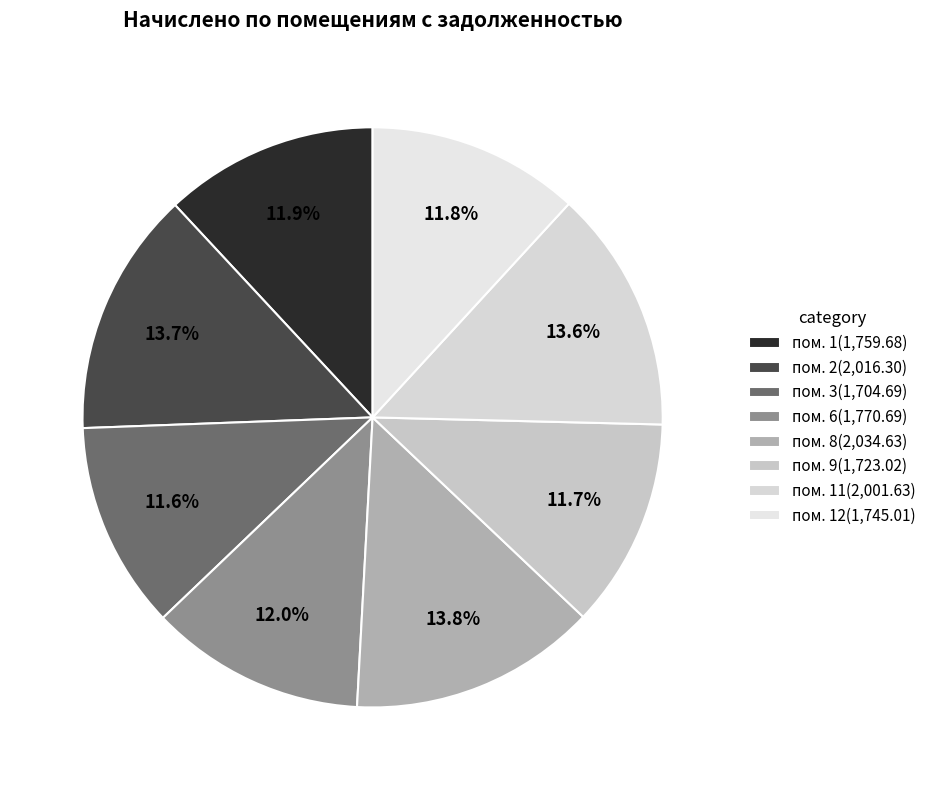

Is there a majority slice in this chart?

No